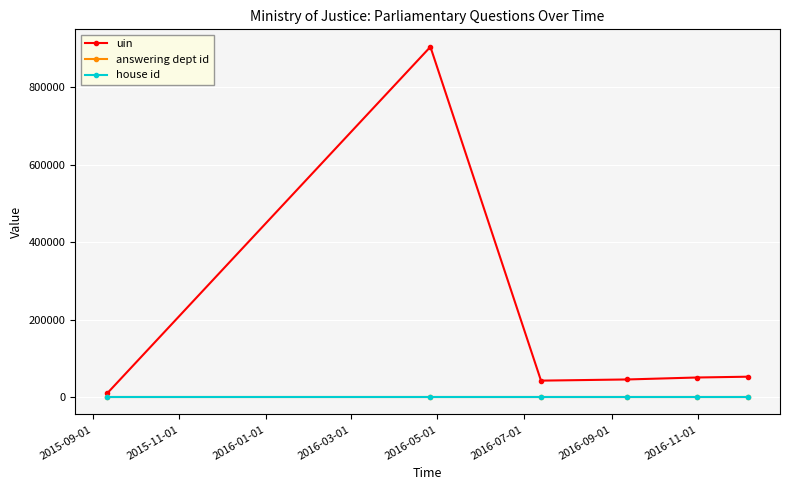

In uin, how many points are lower than both neighbors (excluding endpoints)?

1